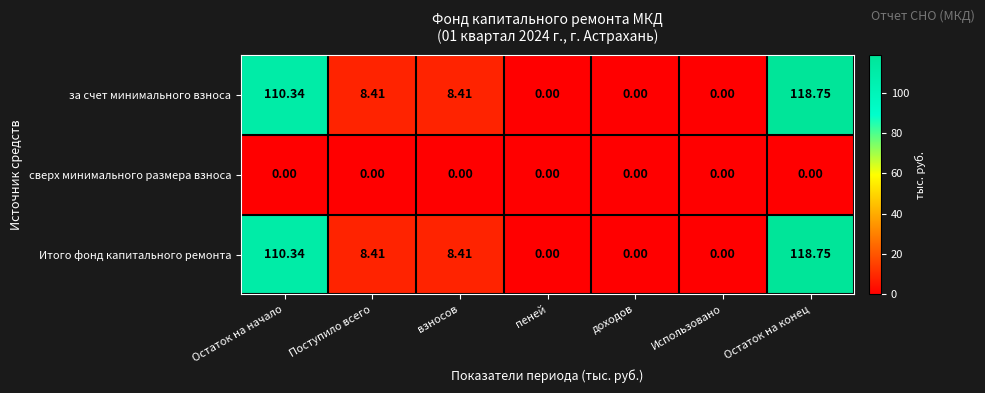

How many data points in Итого фонд капитального ремонта are above 8?

4